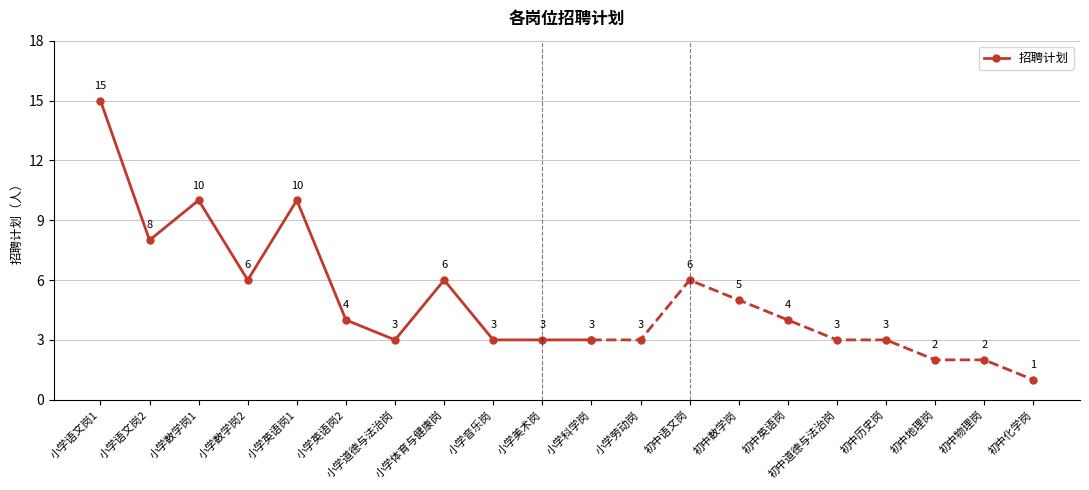

Is this an area chart (filled region under the line)?

No